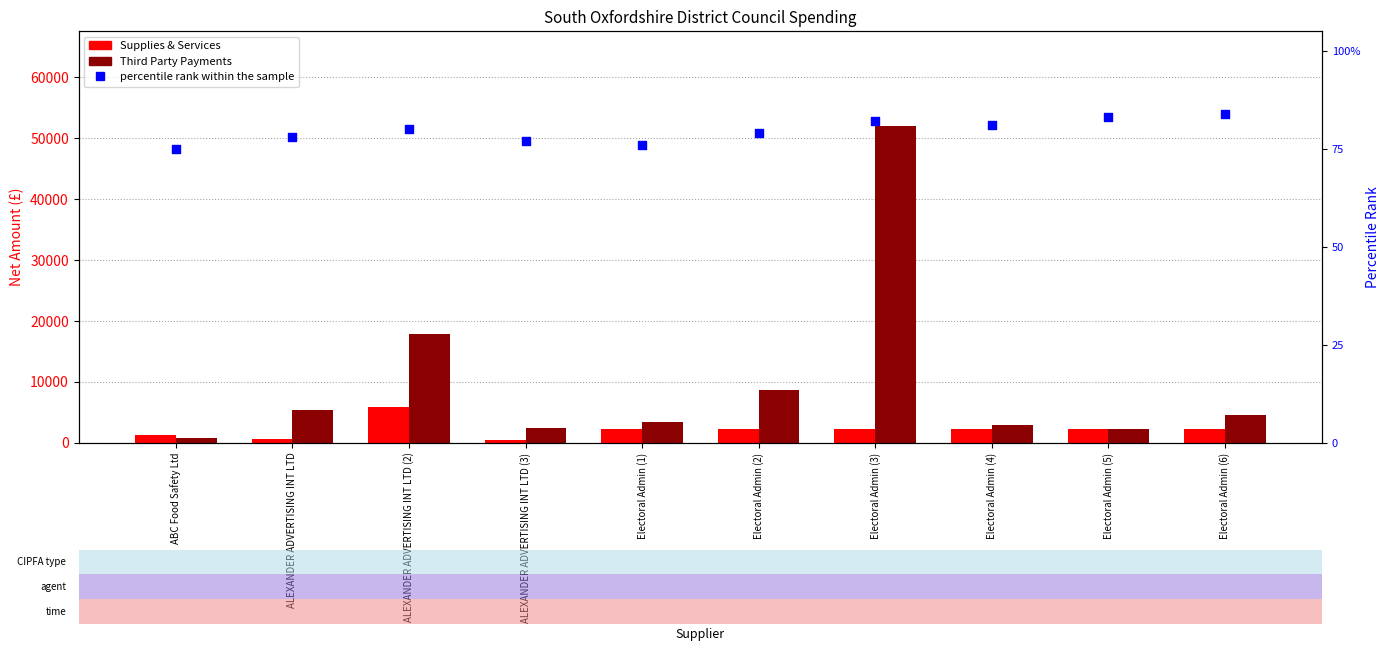

At how many categories does at least one series exceed 27810?

1